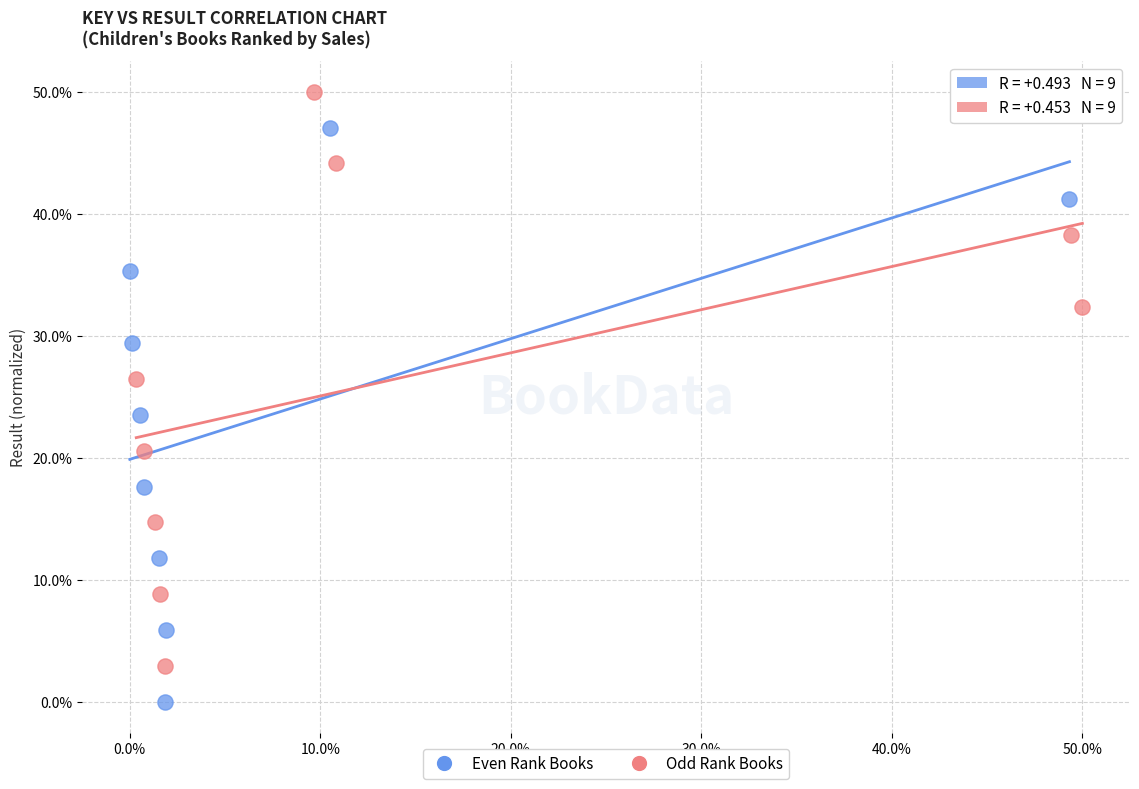

Which series reaches the maximum Y coordinate?

Odd Rank Books